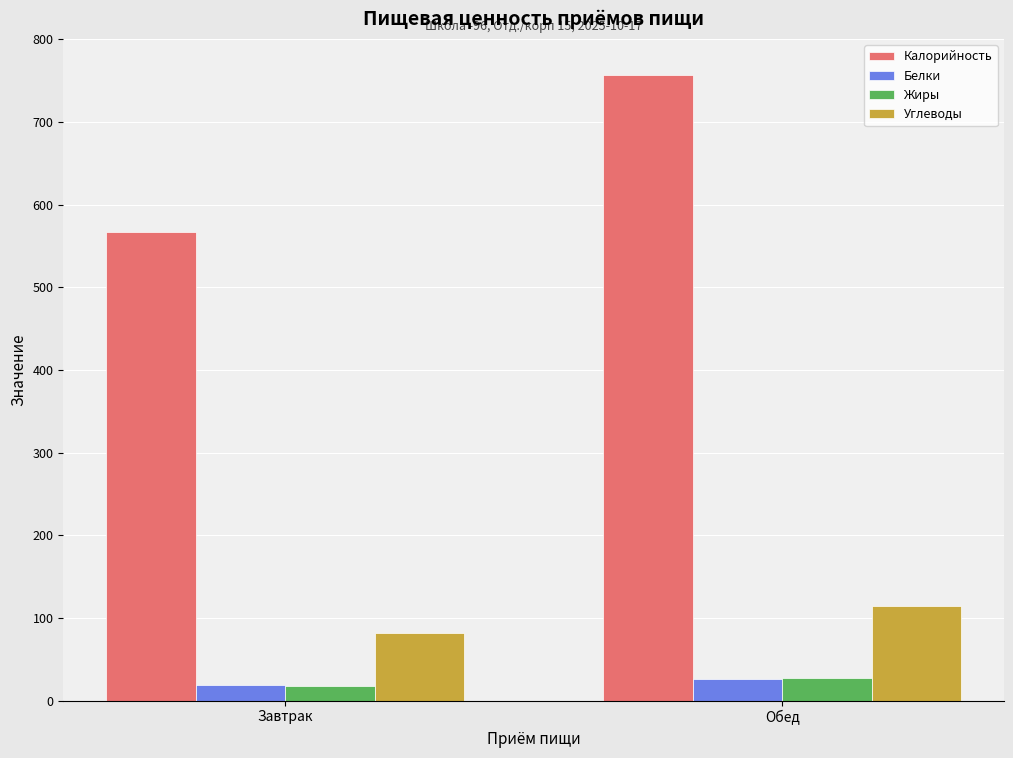

Reading right to left, list all the values displayed in this chart.

Калорийность: Обед=756.2	Завтрак=567.3
Белки: Обед=26.6	Завтрак=18.6
Жиры: Обед=26.9	Завтрак=18.1
Углеводы: Обед=114.6	Завтрак=82.3